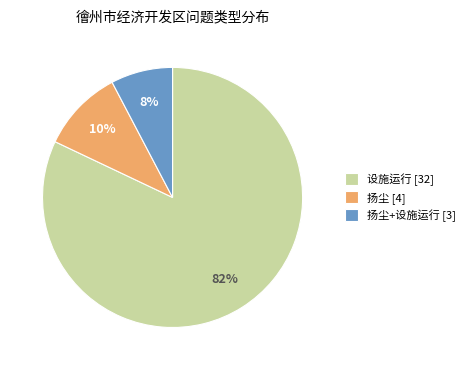

How many slices are in this pie chart?

3